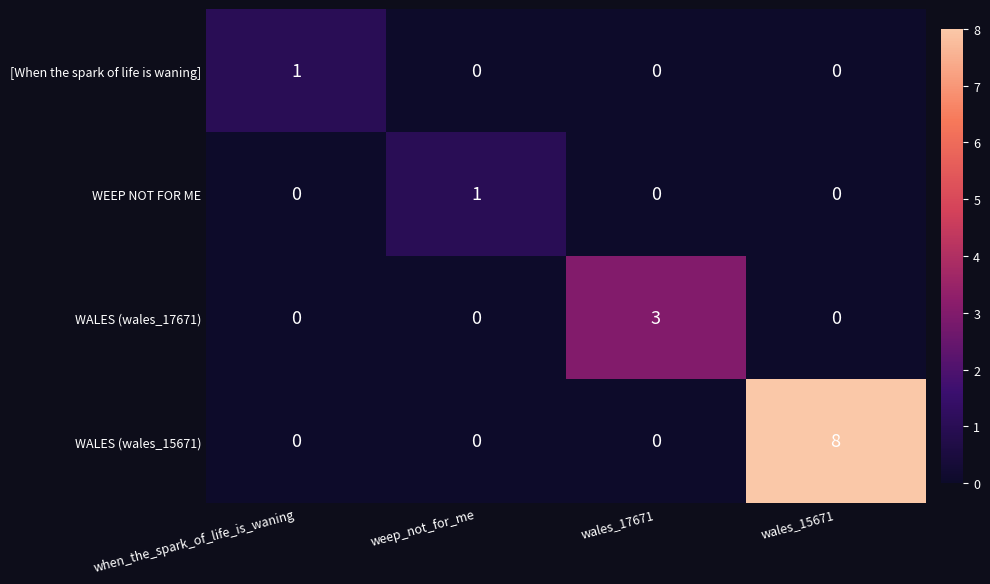

The [When the spark of life is waning] series shows 2 at when_the_spark_of_life_is_waning. True or false?

False